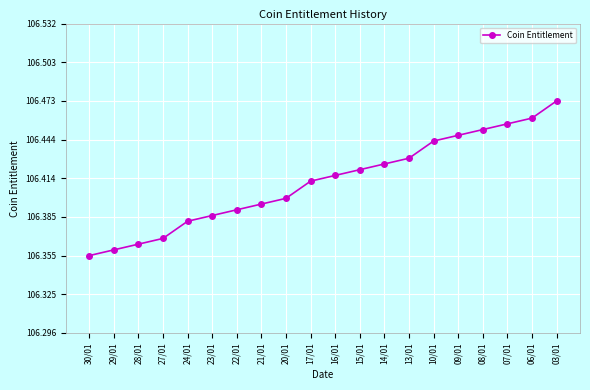

What is the sum of all values?

2128.2